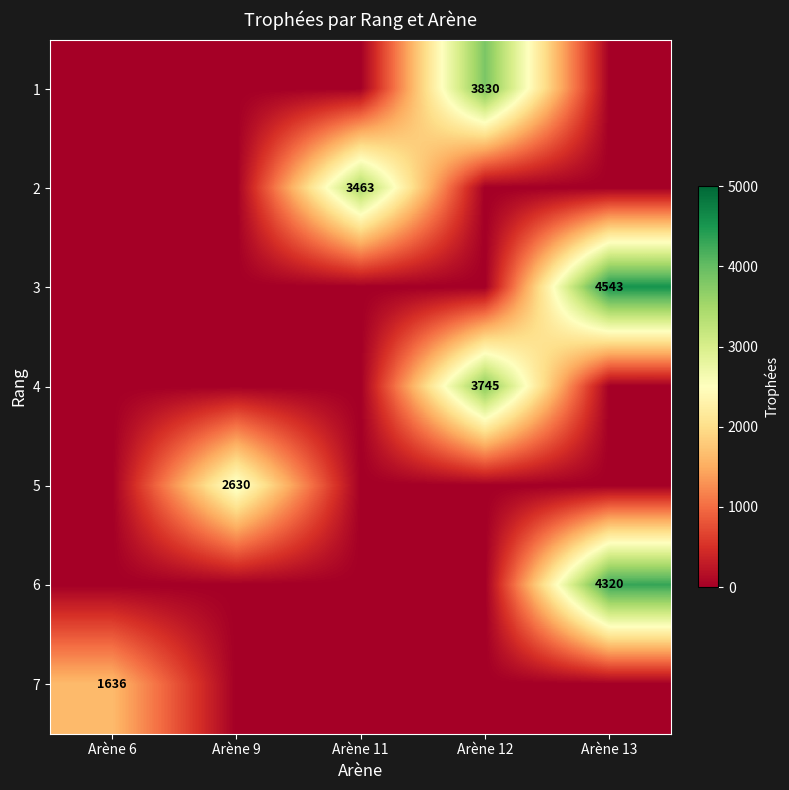

The 1 series shows 0 at Arène 6. True or false?

True